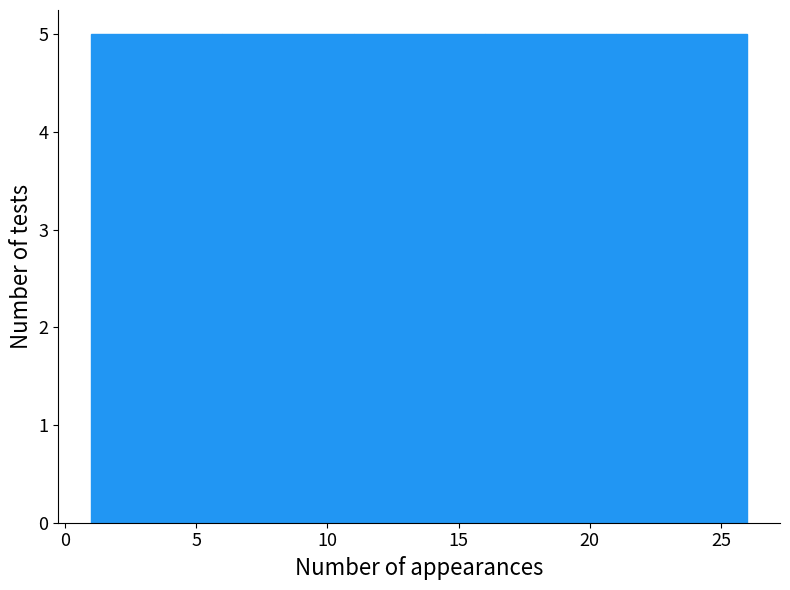

Reading left to right, transcribe this chart: for each bar, give the range it covers on the x-axis and its height. The values are not printed on the chart, so give them approximately, as read against the axis.

1 to 6: 5
6 to 11: 5
11 to 16: 5
16 to 21: 5
21 to 26: 5